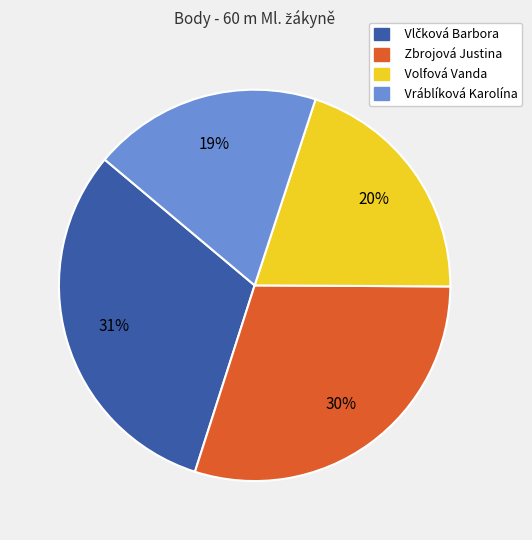

Which category has the smallest portion of the pie?

Vráblíková Karolína